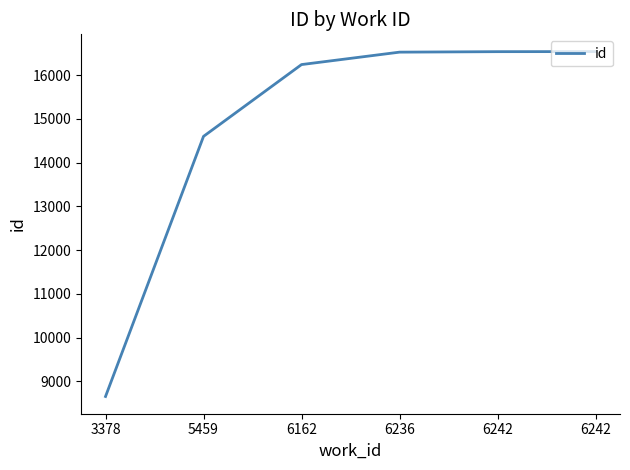

What is the sum of the values at 5459 and 3378?

23257